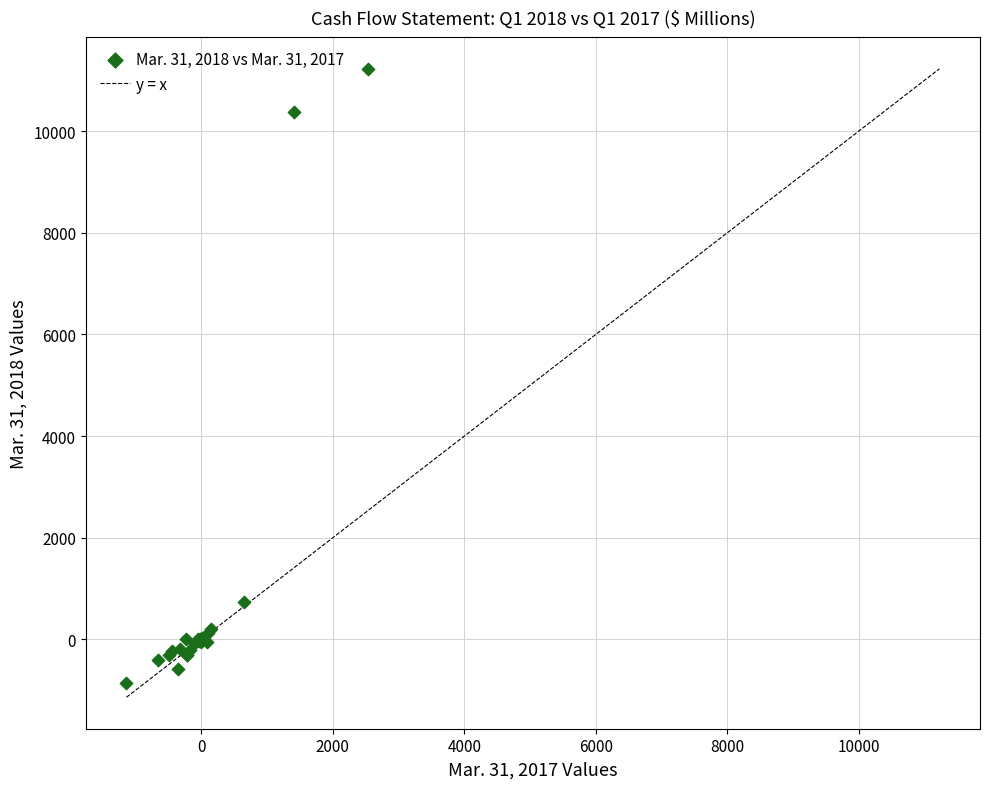

What Y value in the scatter plot is closest to 5184?

739